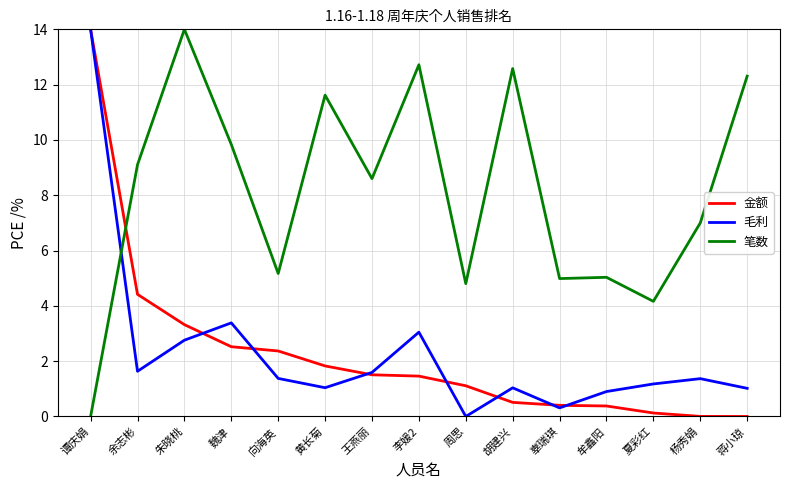

Rank the series at 黄长菊 from lowest to highest value.

毛利, 金额, 笔数